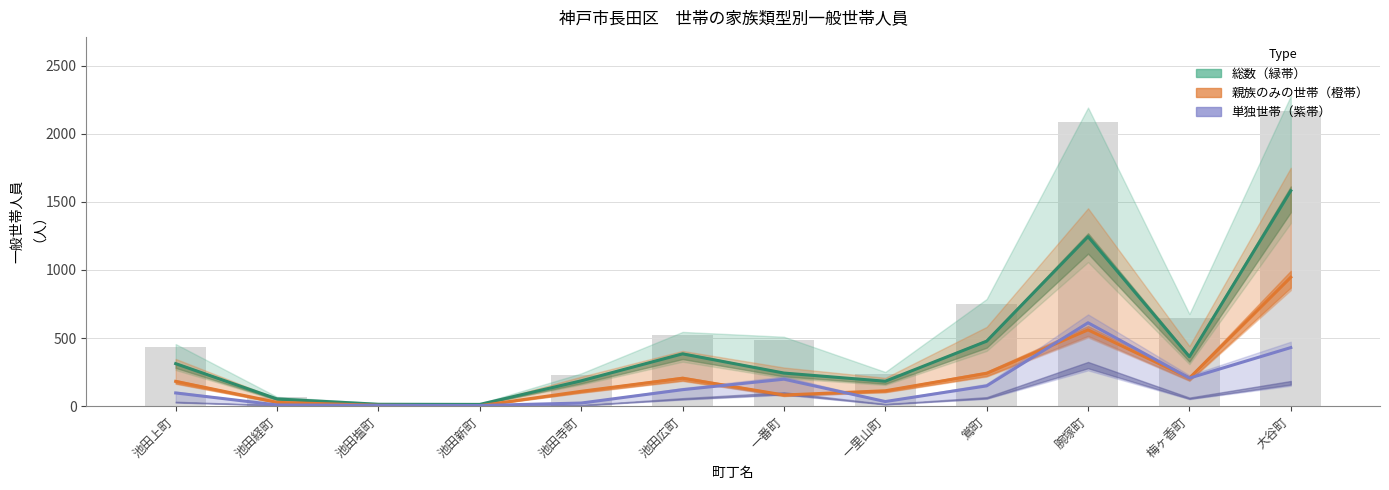

The value of 核家族世帯 at 鴬町 is 327. True or false?

False